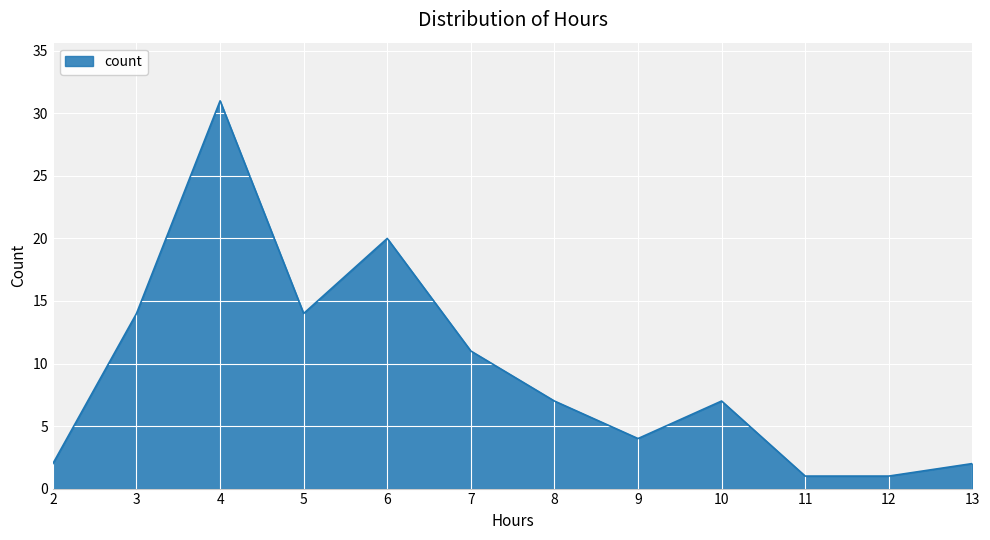

Reading right to left, transcribe all the data shown in this chart.

13=2	12=1	11=1	10=7	9=4	8=7	7=11	6=20	5=14	4=31	3=14	2=2